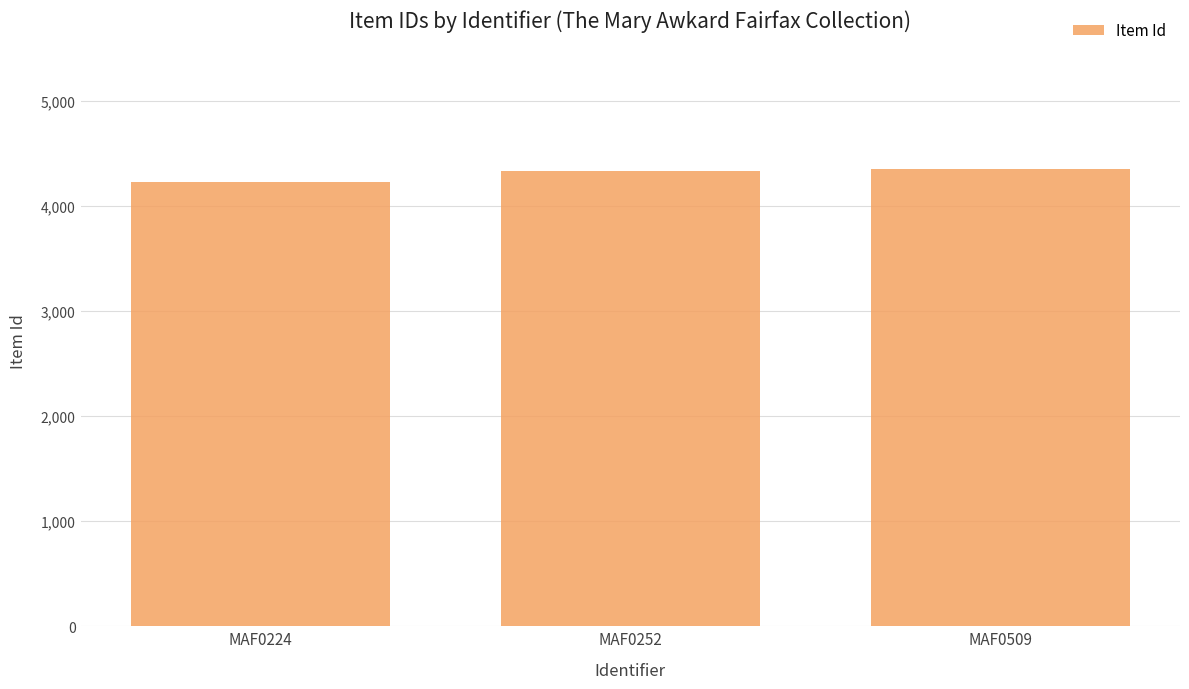

What is the value of the 2nd bar from the left?

4330